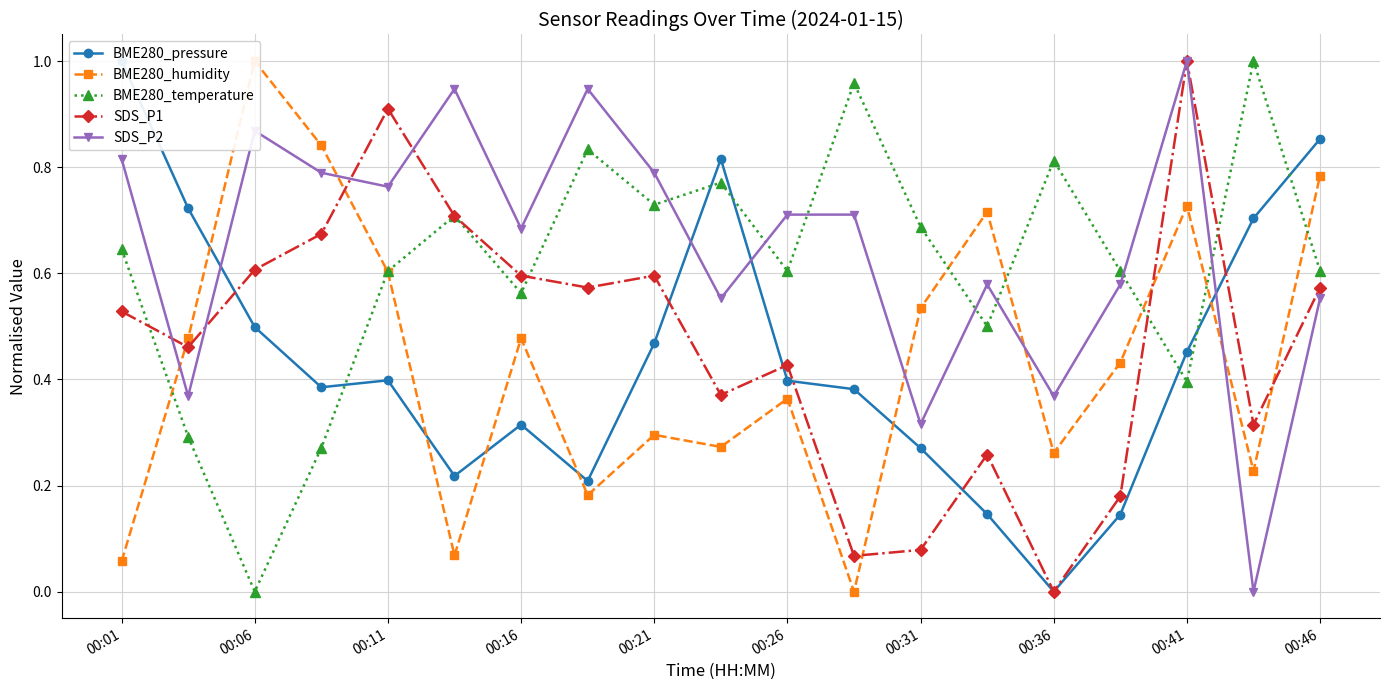

True or false: BME280_temperature has more than 1 points higher than both neighbors.

True